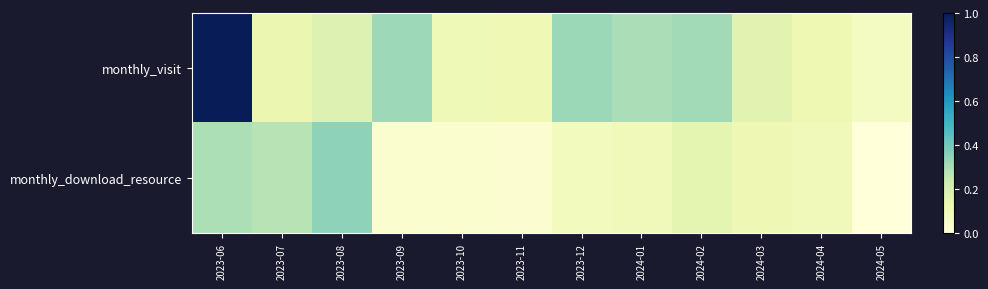

What is the spread (max minus min) of values at 2024-05?

0.1